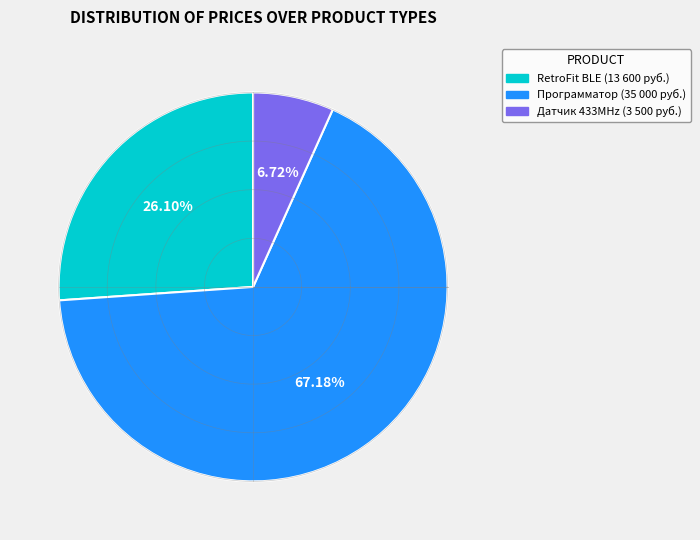

What is the ratio of the value at прибор для программирования датчиков to the value at датчик резиновый 433MHz?

10.0